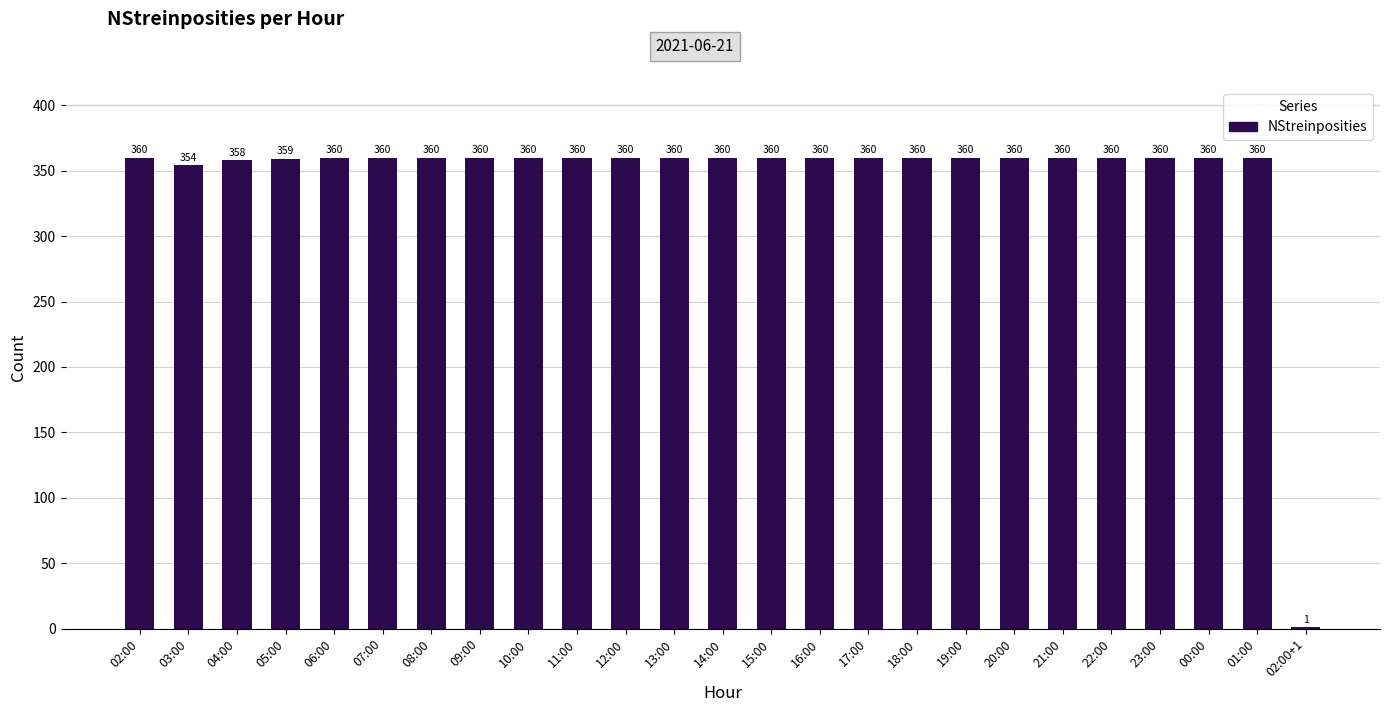

What is the change in value from 03:00 to 11:00?

+6